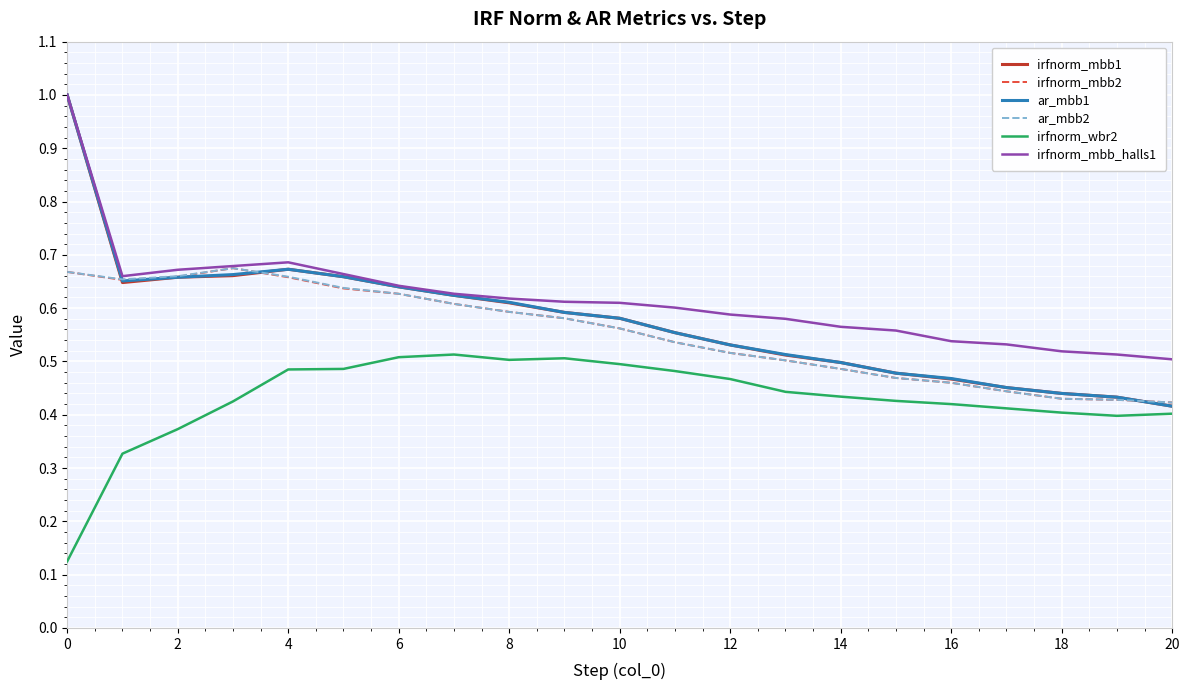

True or false: irfnorm_mbb_halls1 and irfnorm_wbr2 intersect in this chart.

False